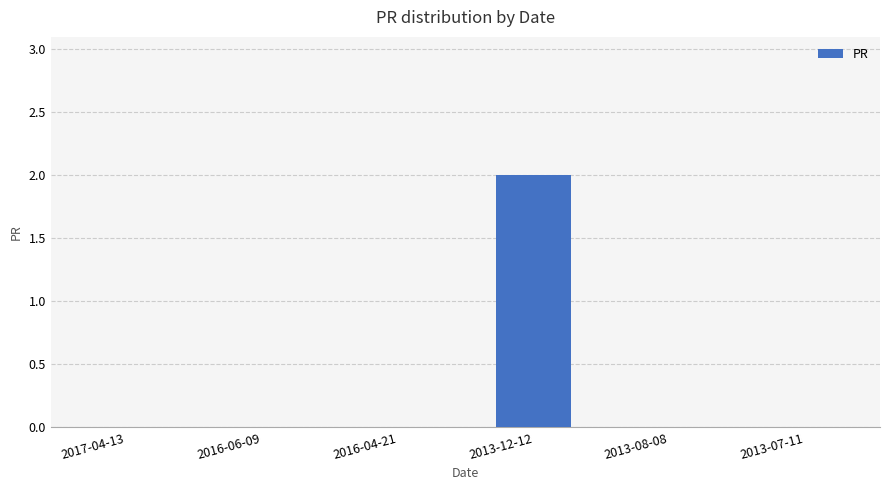

The chart shows a value of 0 at 2016-06-09. True or false?

True